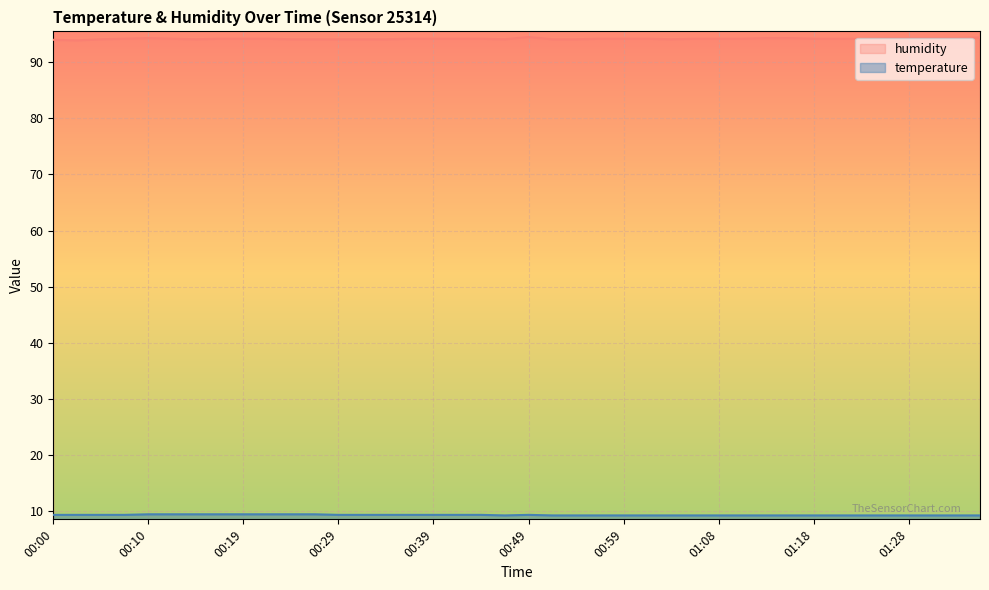

Reading left to right, what are all the values shown in this chart?

temperature: 9.3	9.3	9.3	9.3	9.4	9.4	9.4	9.4	9.4	9.4	9.4	9.4	9.3	9.3	9.3	9.3	9.3	9.3	9.3	9.2	9.3	9.2	9.2	9.2	9.2	9.2	9.2	9.2	9.2	9.2	9.2	9.2	9.2	9.2	9.2	9.2	9.2	9.2	9.2	9.2
humidity: 94.0	93.9	94.1	94.2	94.3	94.2	94.1	94.2	94.2	94.2	94.1	94.1	94.1	94.1	94.1	94.2	94.2	94.2	94.2	94.1	94.5	94.1	94.1	94.2	94.2	94.2	94.1	94.2	94.2	94.2	94.3	94.3	94.2	94.2	94.2	94.3	94.3	94.3	94.3	94.4